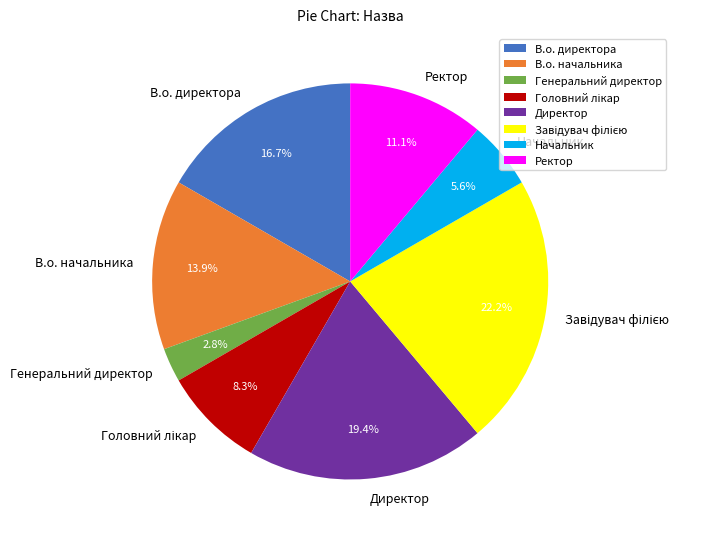

What portion of the pie excludes Начальник?

94.4%